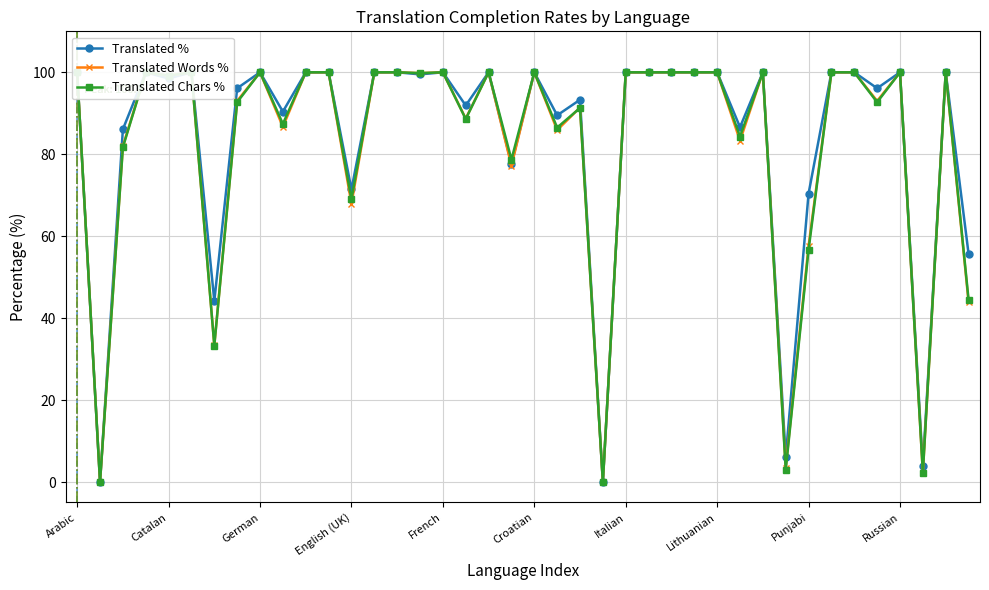

True or false: translated_percent and translated_words_percent cross at least once.

False